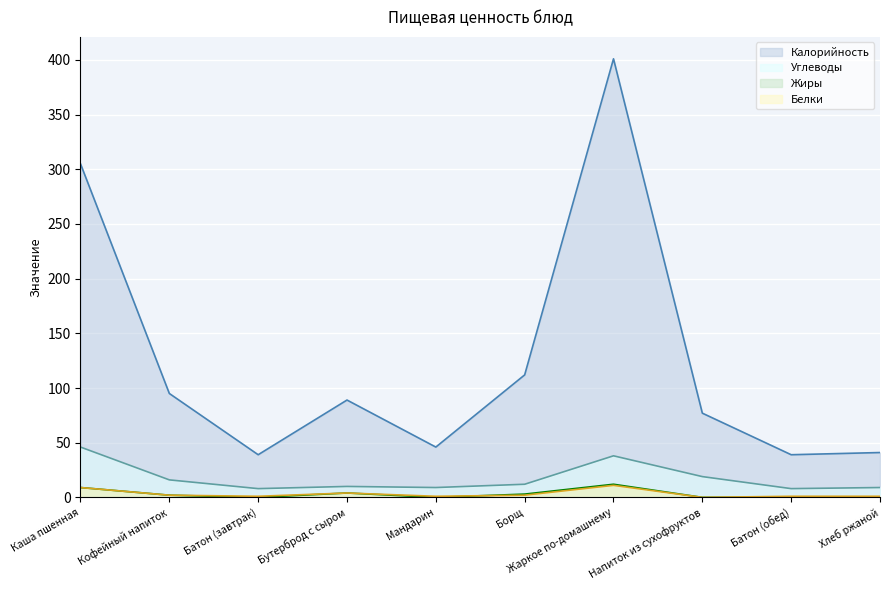

What is the label of the 10th point from the right?

Каша пшенная